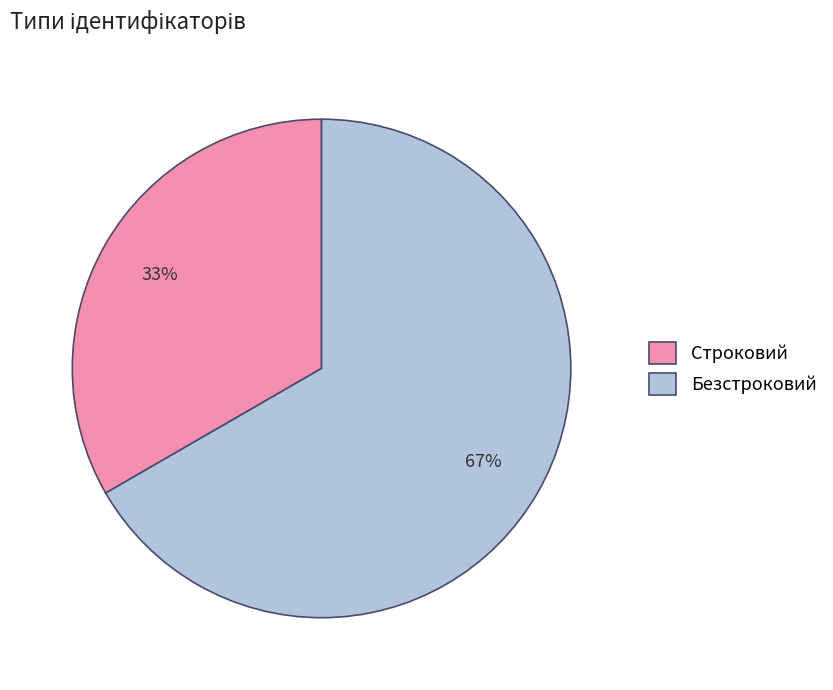

Combined, do Безстроковий and Строковий account for over 50%?

Yes